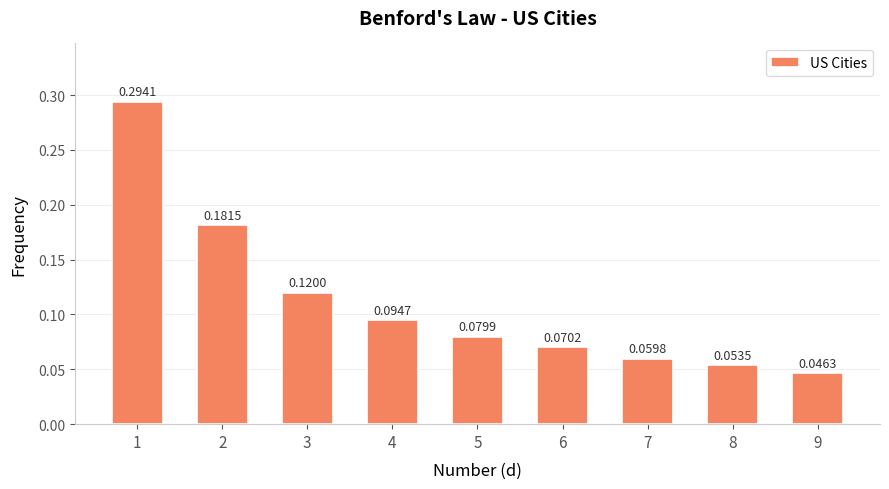

Which has a higher value, 4 or 3?

3